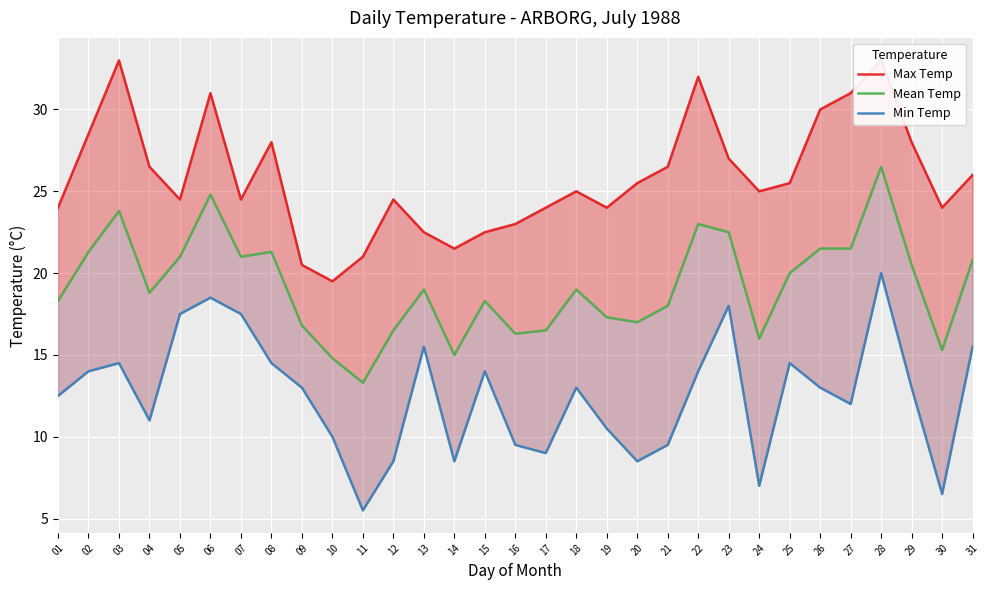

At which category does the chart reach its minimum across all series?

11